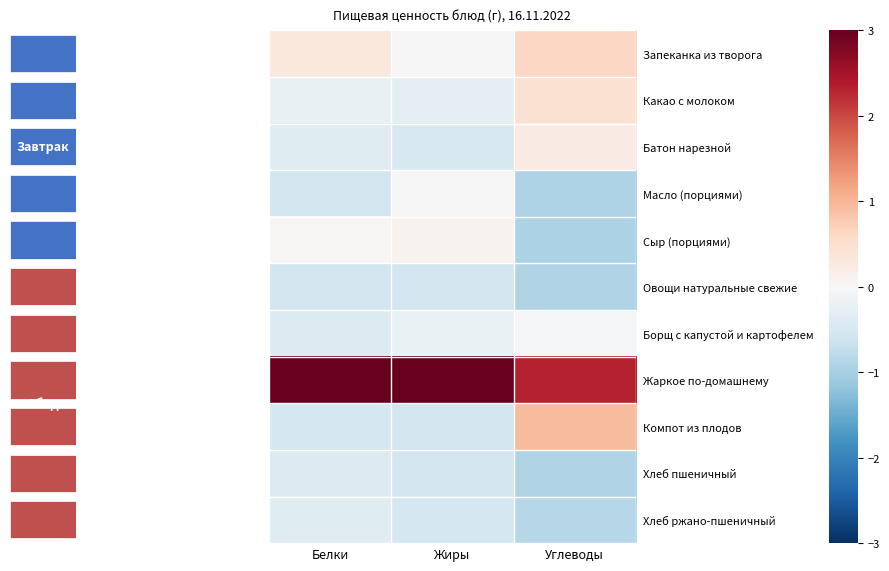

Reading left to right, transcribe all the data shown in this chart.

Запеканка из творога: Белки=0.3	Жиры=0.0	Углеводы=0.6
Какао с молоком: Белки=-0.2	Жиры=-0.3	Углеводы=0.5
Батон нарезной: Белки=-0.4	Жиры=-0.5	Углеводы=0.2
Масло (порциями): Белки=-0.6	Жиры=-0.0	Углеводы=-0.9
Сыр (порциями): Белки=0.0	Жиры=0.1	Углеводы=-0.9
Овощи натуральные свежие: Белки=-0.5	Жиры=-0.6	Углеводы=-0.9
Борщ с капустой и картофелем: Белки=-0.4	Жиры=-0.2	Углеводы=-0.1
Жаркое по-домашнему: Белки=3.1	Жиры=3.1	Углеводы=2.3
Компот из плодов: Белки=-0.5	Жиры=-0.6	Углеводы=0.9
Хлеб пшеничный: Белки=-0.4	Жиры=-0.5	Углеводы=-0.9
Хлеб ржано-пшеничный: Белки=-0.4	Жиры=-0.5	Углеводы=-0.9